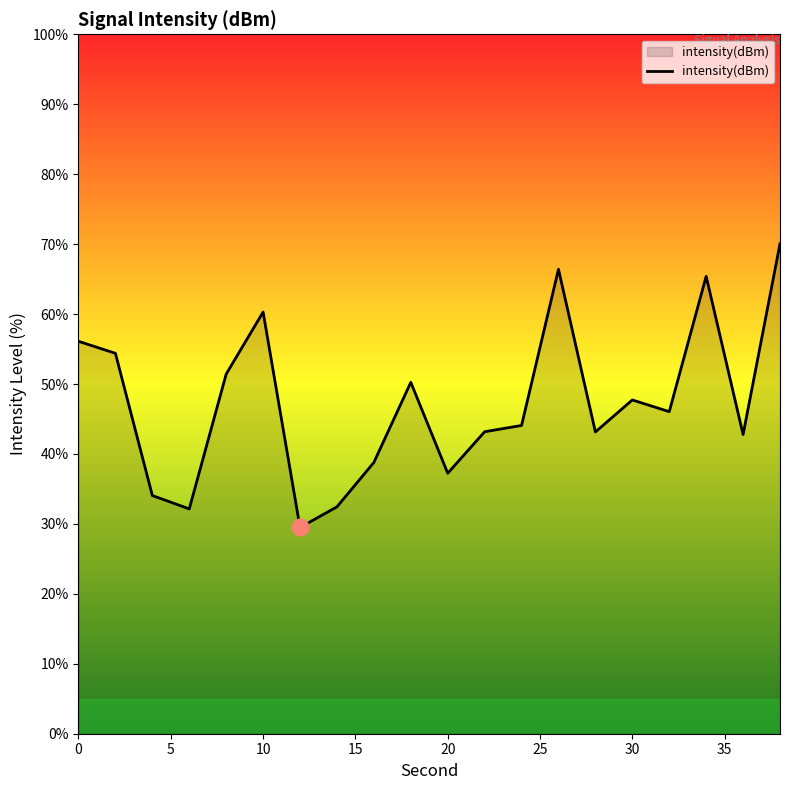

What is the maximum value shown in the chart?

70.1